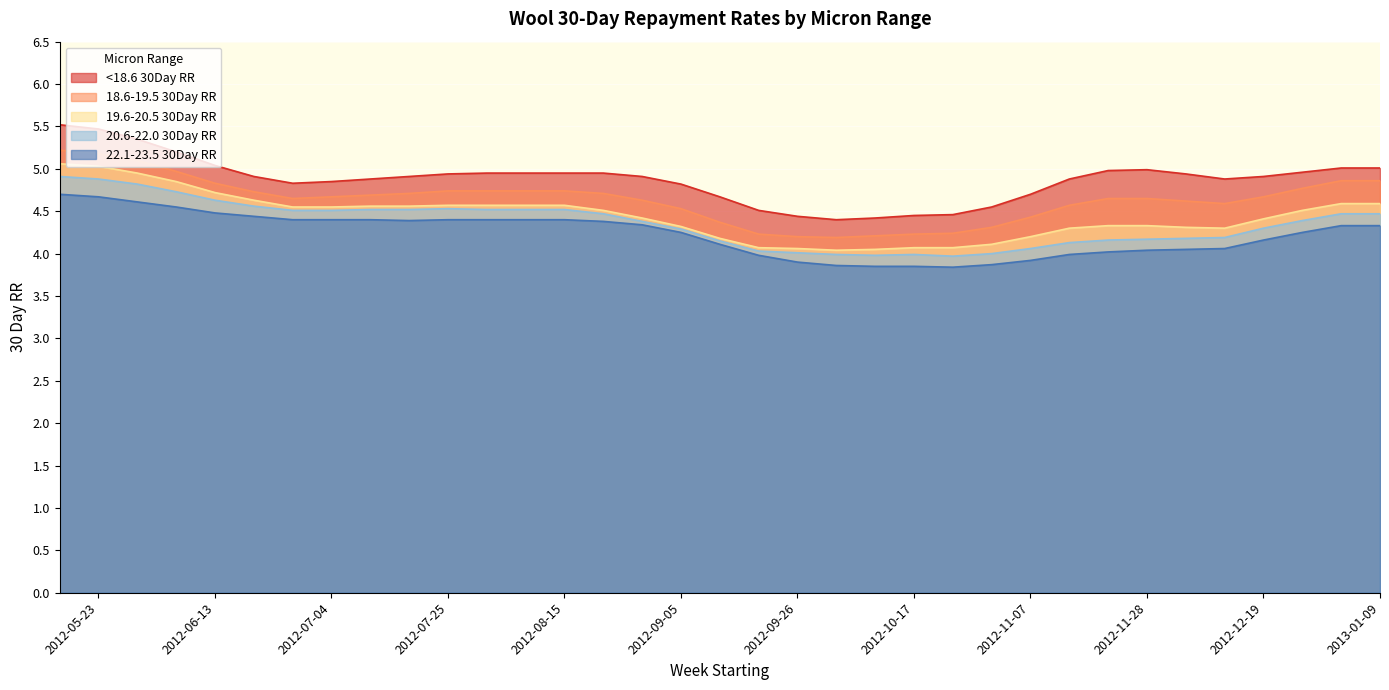

Reading left to right, extract all data points from this chart.

<18.6 30Day RR: 2013-01-09=5.0	2013-01-02=5.0	2012-12-26=5.0	2012-12-19=4.9	2012-12-12=4.9	2012-12-05=4.9	2012-11-28=5.0	2012-11-21=5.0	2012-11-14=4.9	2012-11-07=4.7	2012-10-31=4.5	2012-10-24=4.5	2012-10-17=4.5	2012-10-10=4.4	2012-10-03=4.4	2012-09-26=4.4	2012-09-19=4.5	2012-09-12=4.7	2012-09-05=4.8	2012-08-29=4.9	2012-08-22=5.0	2012-08-15=5.0	2012-08-08=5.0	2012-08-01=5.0	2012-07-25=4.9	2012-07-18=4.9	2012-07-11=4.9	2012-07-04=4.8	2012-06-27=4.8	2012-06-20=4.9	2012-06-13=5.0	2012-06-06=5.2	2012-05-30=5.3	2012-05-23=5.5	2012-05-16=5.5
18.6-19.5 30Day RR: 2013-01-09=4.9	2013-01-02=4.9	2012-12-26=4.8	2012-12-19=4.7	2012-12-12=4.6	2012-12-05=4.6	2012-11-28=4.7	2012-11-21=4.7	2012-11-14=4.6	2012-11-07=4.4	2012-10-31=4.3	2012-10-24=4.2	2012-10-17=4.2	2012-10-10=4.2	2012-10-03=4.2	2012-09-26=4.2	2012-09-19=4.2	2012-09-12=4.4	2012-09-05=4.5	2012-08-29=4.6	2012-08-22=4.7	2012-08-15=4.7	2012-08-08=4.7	2012-08-01=4.7	2012-07-25=4.7	2012-07-18=4.7	2012-07-11=4.7	2012-07-04=4.7	2012-06-27=4.7	2012-06-20=4.7	2012-06-13=4.8	2012-06-06=5.0	2012-05-30=5.1	2012-05-23=5.2	2012-05-16=5.2
19.6-20.5 30Day RR: 2013-01-09=4.6	2013-01-02=4.6	2012-12-26=4.5	2012-12-19=4.4	2012-12-12=4.3	2012-12-05=4.3	2012-11-28=4.3	2012-11-21=4.3	2012-11-14=4.3	2012-11-07=4.2	2012-10-31=4.1	2012-10-24=4.1	2012-10-17=4.1	2012-10-10=4.0	2012-10-03=4.0	2012-09-26=4.1	2012-09-19=4.1	2012-09-12=4.2	2012-09-05=4.3	2012-08-29=4.4	2012-08-22=4.5	2012-08-15=4.6	2012-08-08=4.6	2012-08-01=4.6	2012-07-25=4.6	2012-07-18=4.6	2012-07-11=4.6	2012-07-04=4.5	2012-06-27=4.5	2012-06-20=4.6	2012-06-13=4.7	2012-06-06=4.8	2012-05-30=5.0	2012-05-23=5.0	2012-05-16=5.1
20.6-22.0 30Day RR: 2013-01-09=4.5	2013-01-02=4.5	2012-12-26=4.4	2012-12-19=4.3	2012-12-12=4.2	2012-12-05=4.2	2012-11-28=4.2	2012-11-21=4.2	2012-11-14=4.1	2012-11-07=4.1	2012-10-31=4.0	2012-10-24=4.0	2012-10-17=4.0	2012-10-10=4.0	2012-10-03=4.0	2012-09-26=4.0	2012-09-19=4.0	2012-09-12=4.2	2012-09-05=4.3	2012-08-29=4.4	2012-08-22=4.5	2012-08-15=4.5	2012-08-08=4.5	2012-08-01=4.5	2012-07-25=4.5	2012-07-18=4.5	2012-07-11=4.5	2012-07-04=4.5	2012-06-27=4.5	2012-06-20=4.6	2012-06-13=4.6	2012-06-06=4.7	2012-05-30=4.8	2012-05-23=4.9	2012-05-16=4.9
22.1-23.5 30Day RR: 2013-01-09=4.3	2013-01-02=4.3	2012-12-26=4.2	2012-12-19=4.2	2012-12-12=4.1	2012-12-05=4.0	2012-11-28=4.0	2012-11-21=4.0	2012-11-14=4.0	2012-11-07=3.9	2012-10-31=3.9	2012-10-24=3.8	2012-10-17=3.9	2012-10-10=3.9	2012-10-03=3.9	2012-09-26=3.9	2012-09-19=4.0	2012-09-12=4.1	2012-09-05=4.2	2012-08-29=4.3	2012-08-22=4.4	2012-08-15=4.4	2012-08-08=4.4	2012-08-01=4.4	2012-07-25=4.4	2012-07-18=4.4	2012-07-11=4.4	2012-07-04=4.4	2012-06-27=4.4	2012-06-20=4.4	2012-06-13=4.5	2012-06-06=4.5	2012-05-30=4.6	2012-05-23=4.7	2012-05-16=4.7